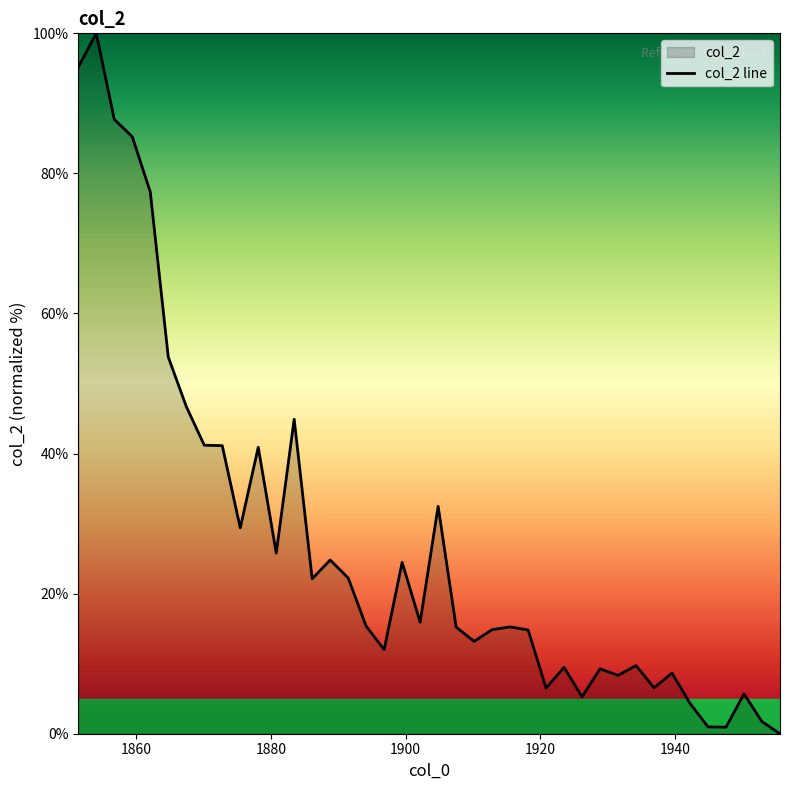

How many data points are less than 15?

18